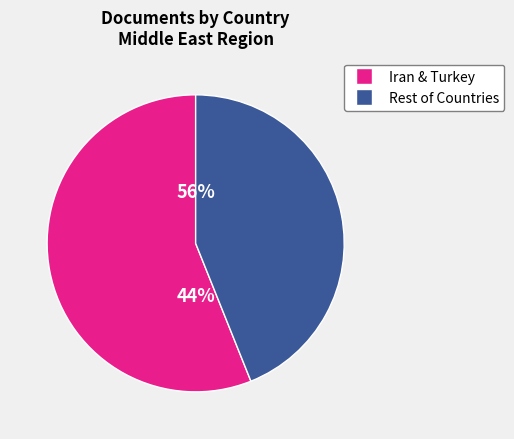

Is Turkey the majority of the pie?

No